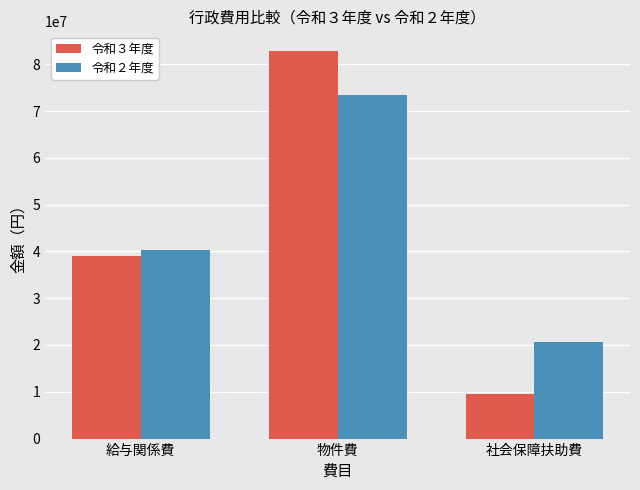

True or false: 令和３年度 has a value of 37652509 at 物件費.

False